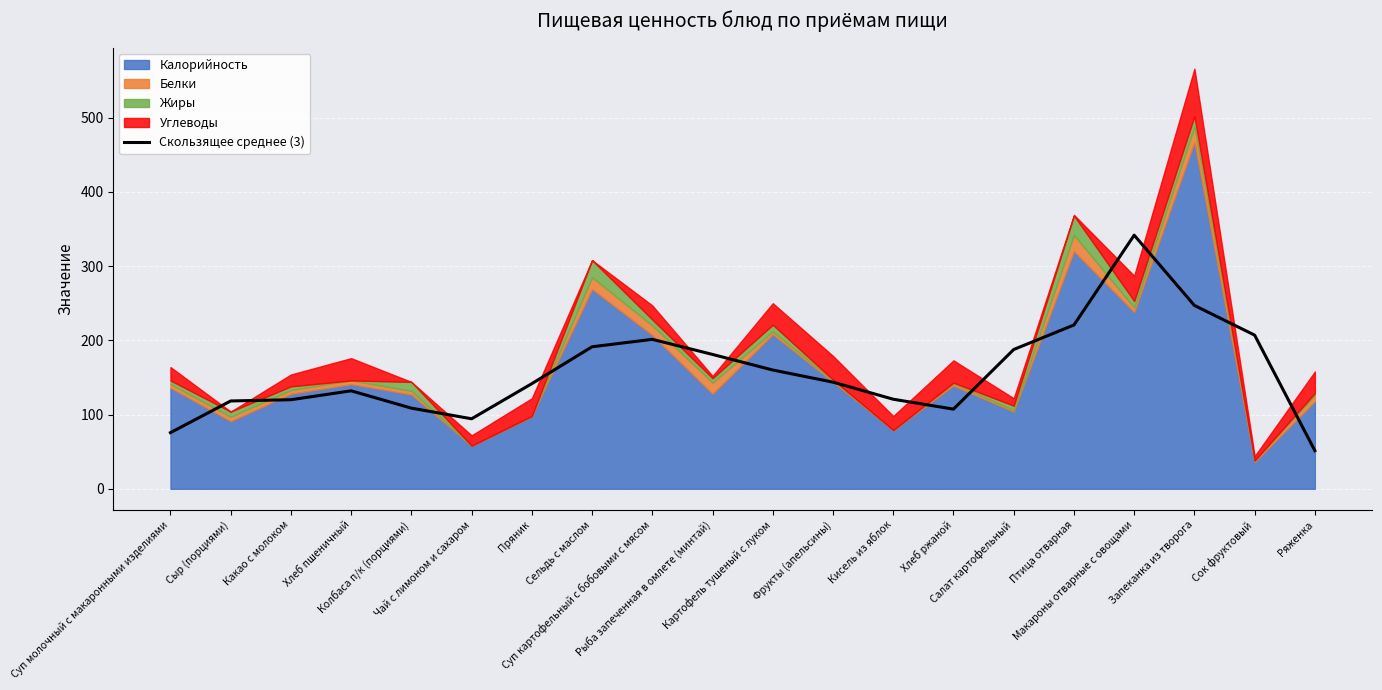

Does the chart display data point markers on the line(s)?

No